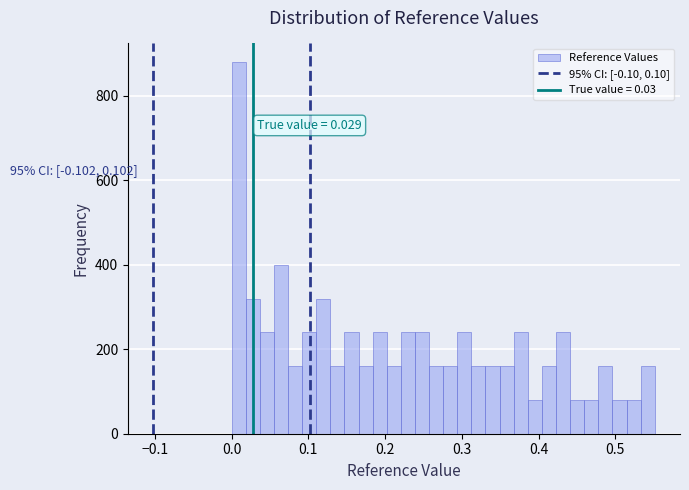

Around what value on the x-axis is the tallest bar? Give the approximate position of its centre, as read against the axis.

0.01